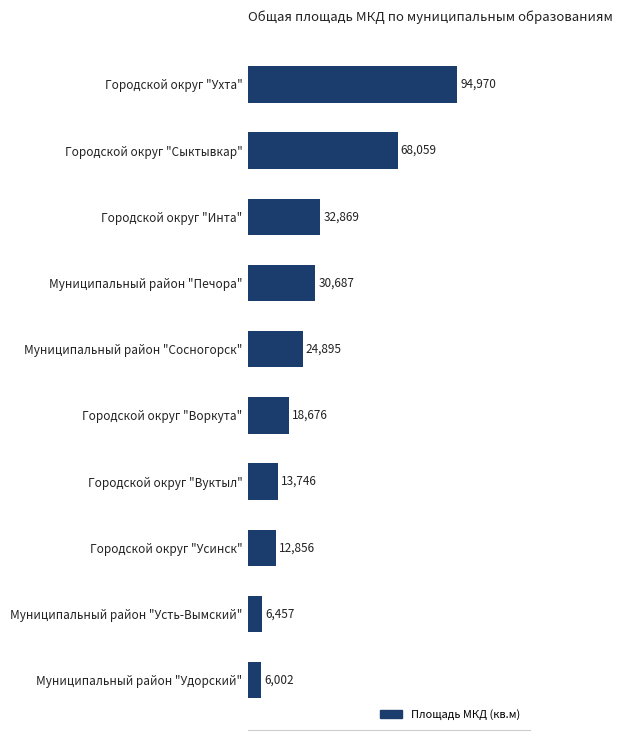

List the labels in order of value, largest first.

Городской округ "Ухта", Городской округ "Сыктывкар", Городской округ "Инта", Муниципальный район "Печора", Муниципальный район "Сосногорск", Городской округ "Воркута", Городской округ "Вуктыл", Городской округ "Усинск", Муниципальный район "Усть-Вымский", Муниципальный район "Удорский"